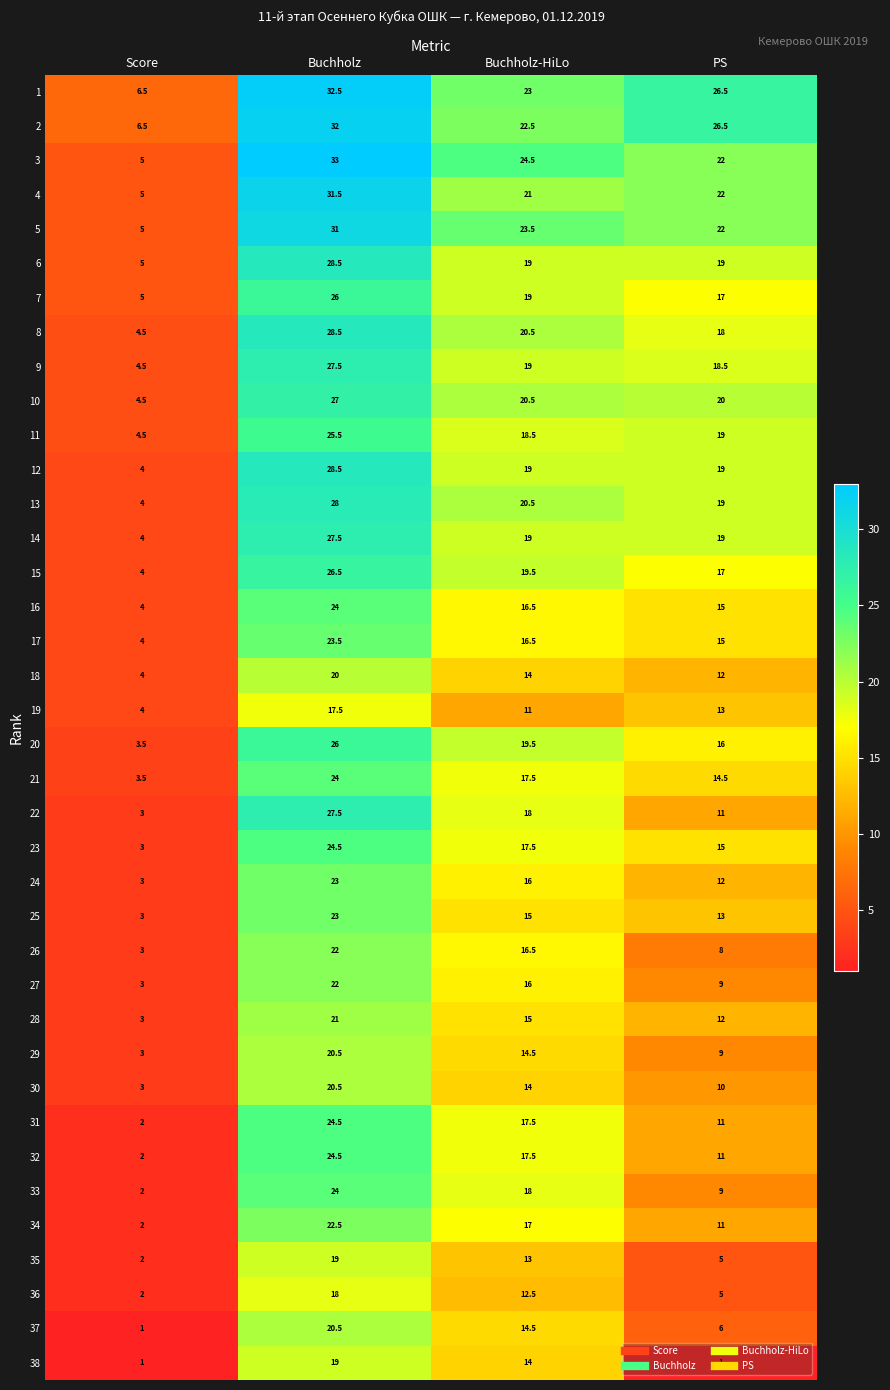

The value of 34 at Score is 2.0. True or false?

True